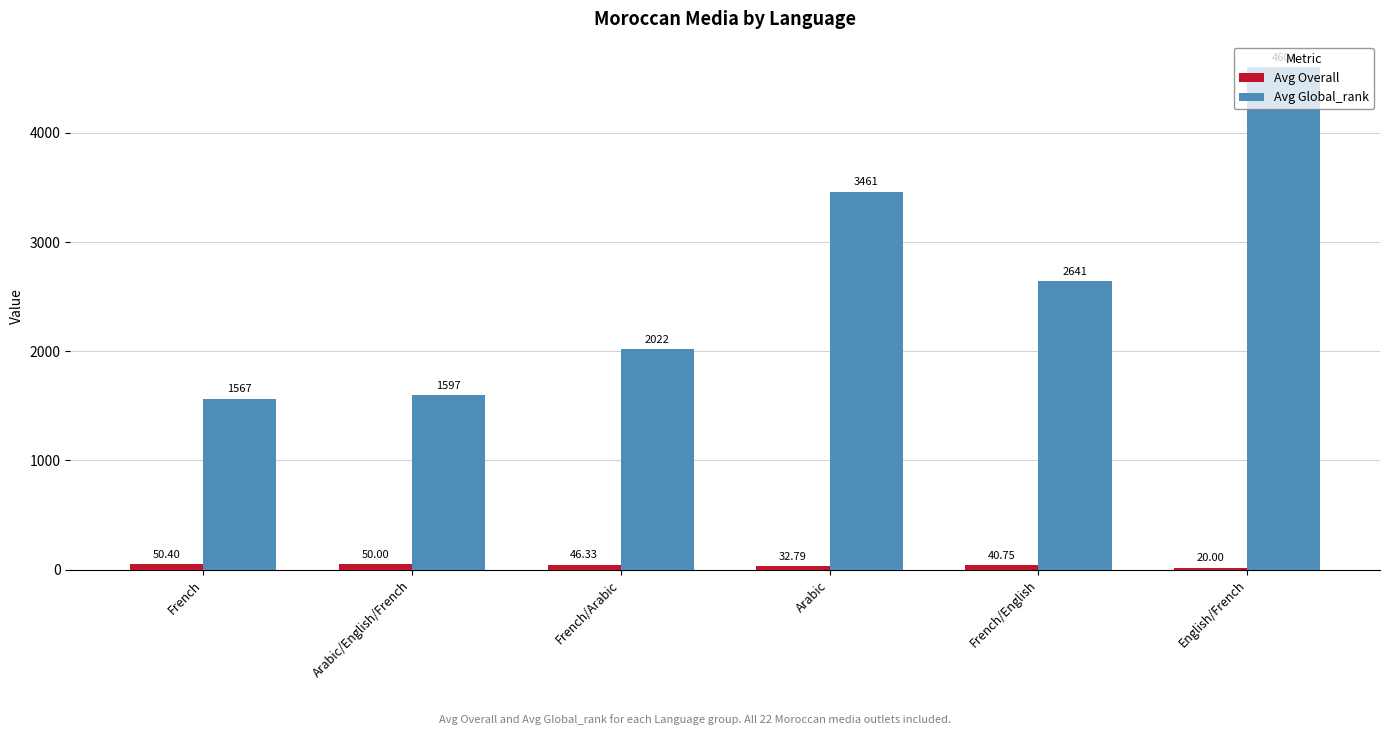

Is it true that Avg Global_rank equals 2022.0 at French/Arabic?

True